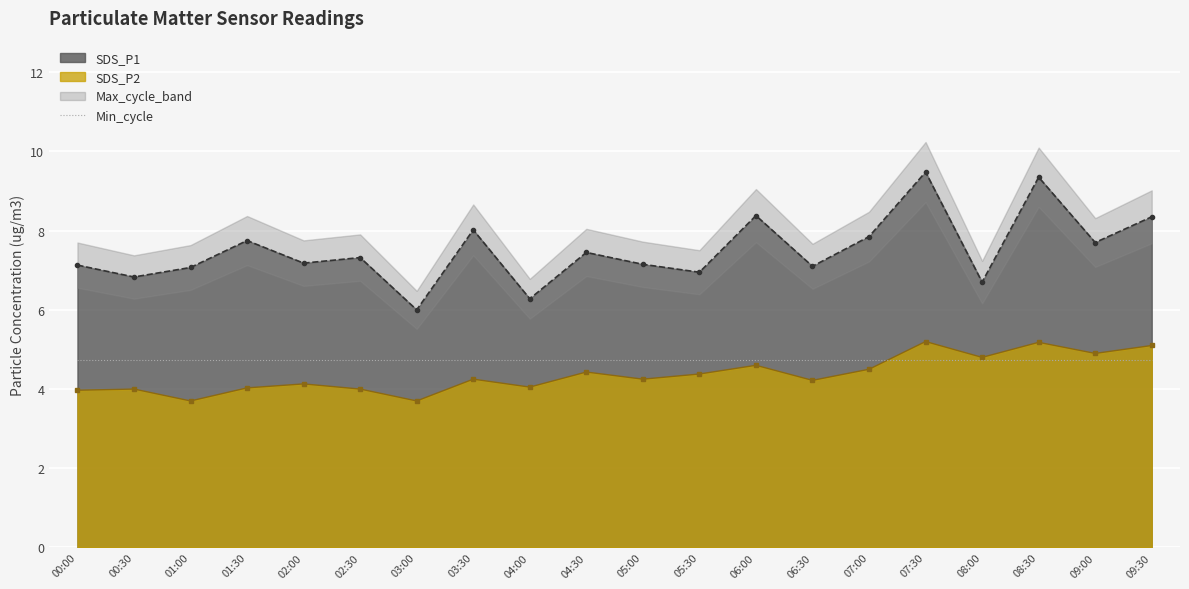

True or false: Min_cycle and SDS_P1 cross at least once.

False